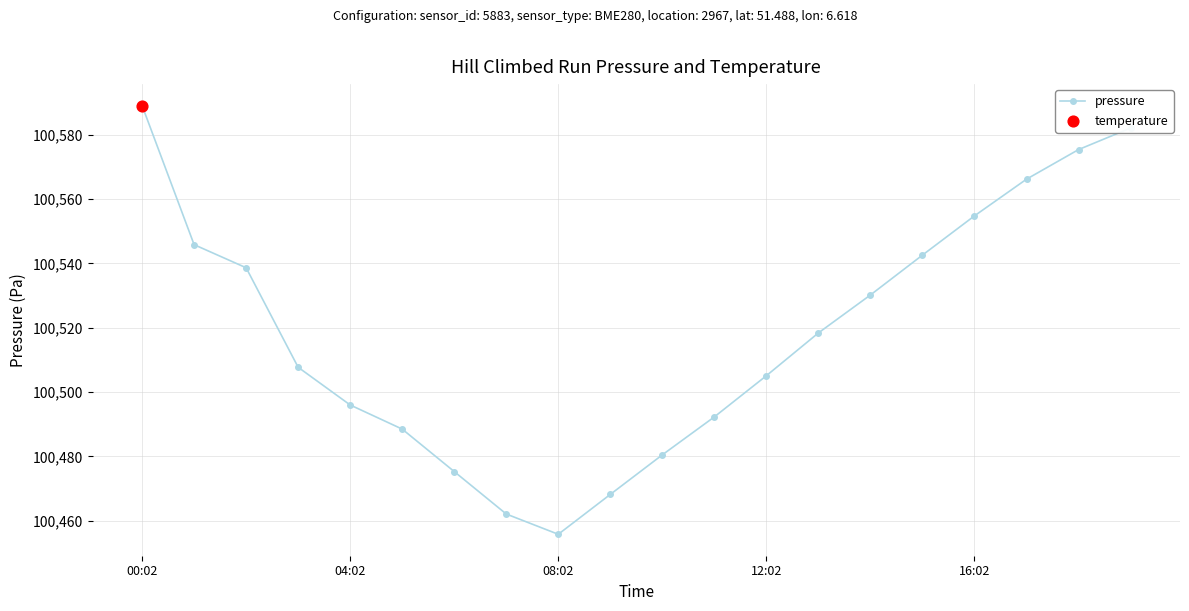

What is the average value?

100518.7